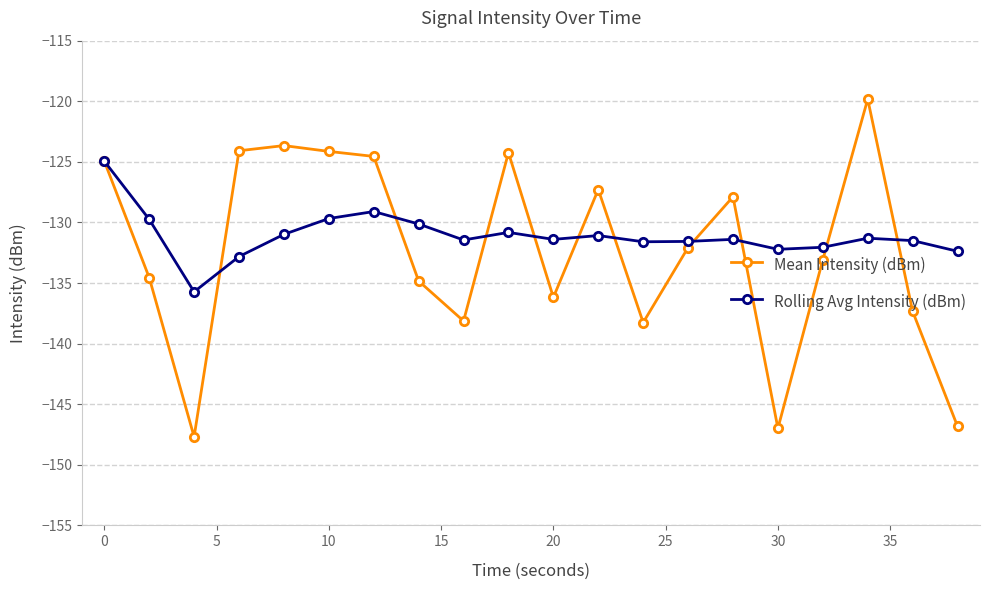

What is the smallest value displayed?

-147.7